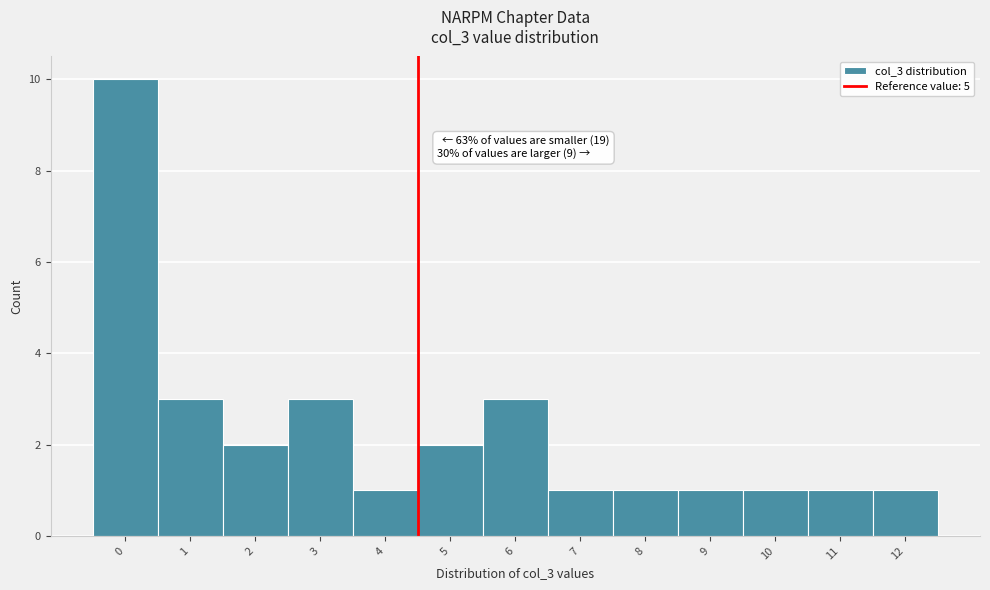

Reading left to right, what are all the values shown in this chart?

0=10	1=3	2=2	3=3	4=1	5=2	6=3	7=1	8=1	9=1	10=1	11=1	12=1